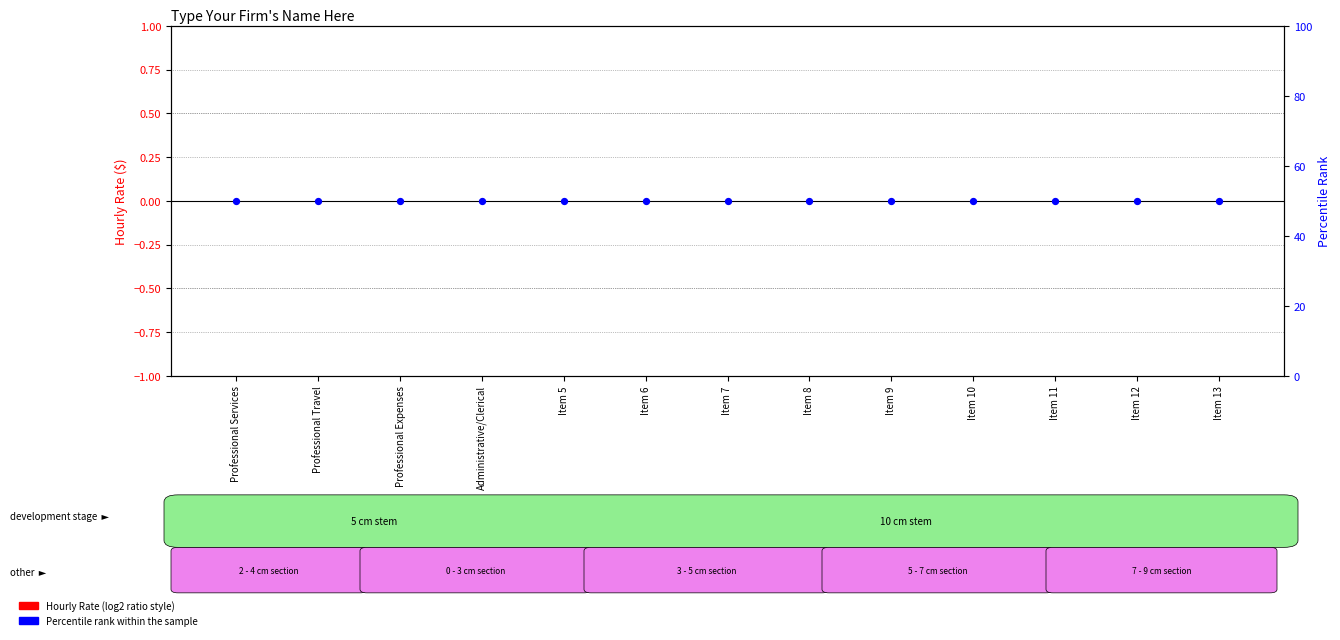

Which series has the largest total across all categories?

Percentile rank within the sample